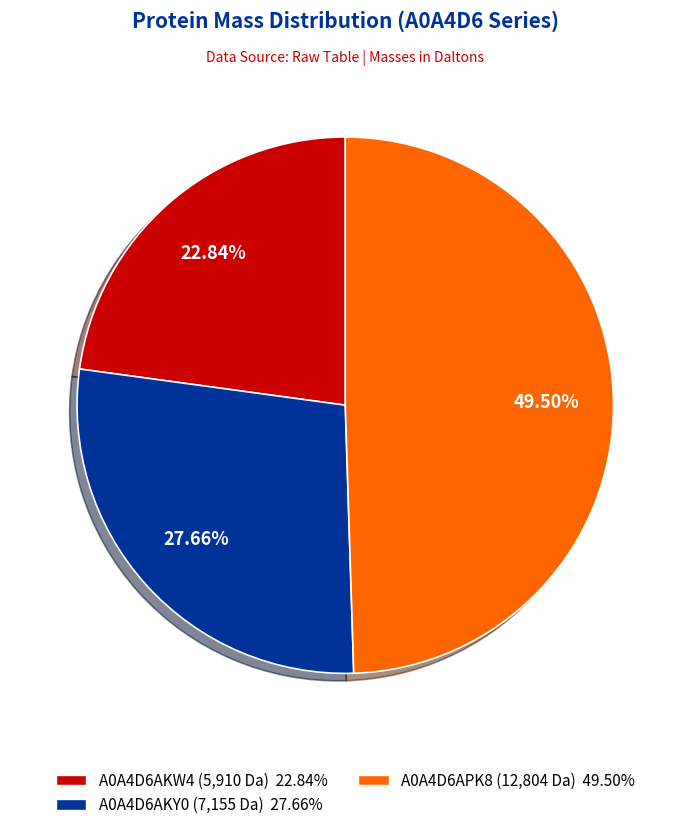

Which slice is the largest?

A0A4D6APK8